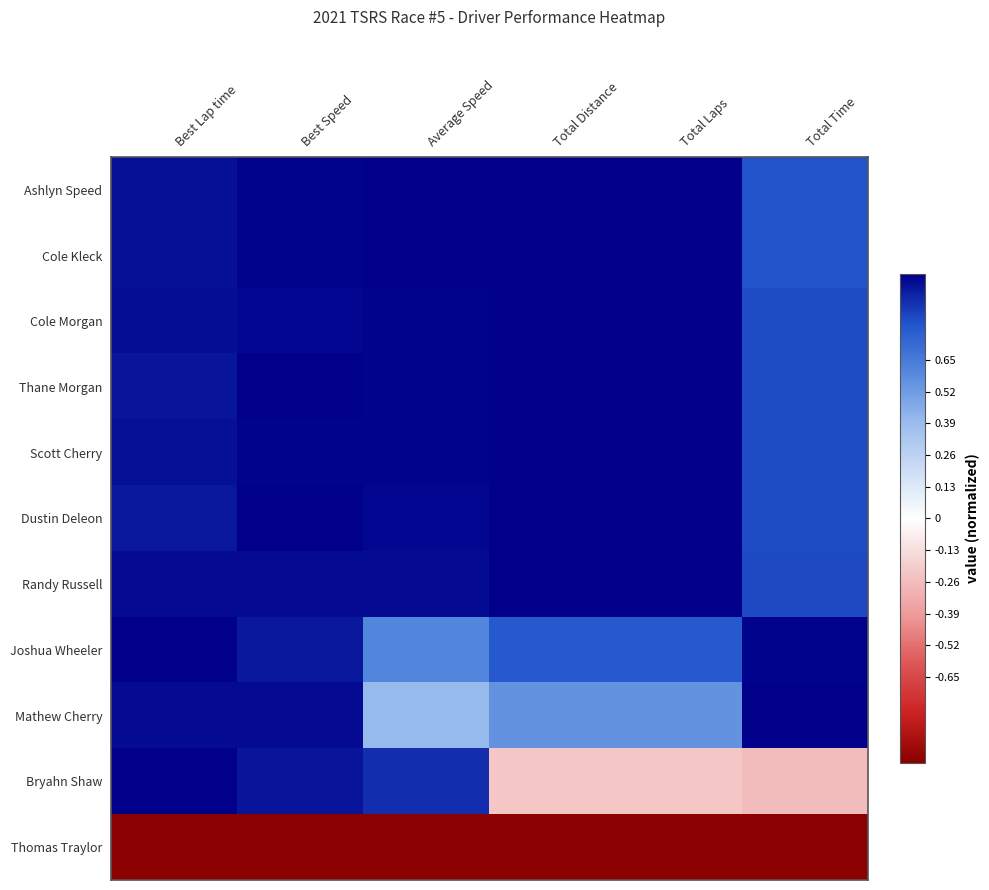

At Total Distance, list the series in order from largest to smallest.

Ashlyn Speed, Cole Kleck, Cole Morgan, Thane Morgan, Scott Cherry, Dustin Deleon, Randy Russell, Joshua Wheeler, Mathew Cherry, Bryahn Shaw, Thomas Traylor